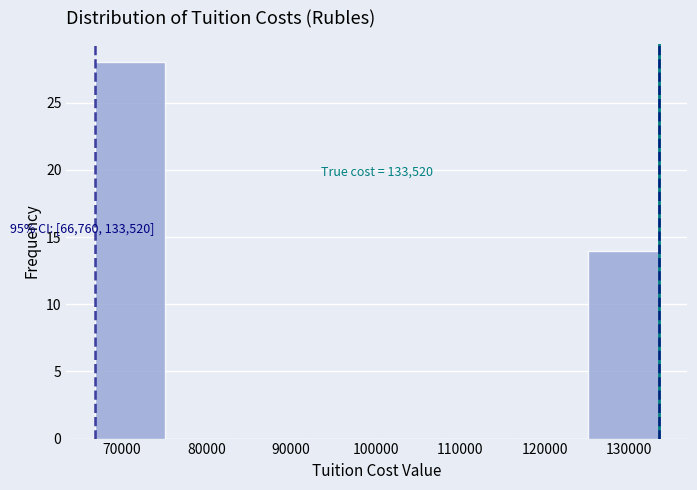

Which range on the x-axis has the tallest bar?

67000 to 75000